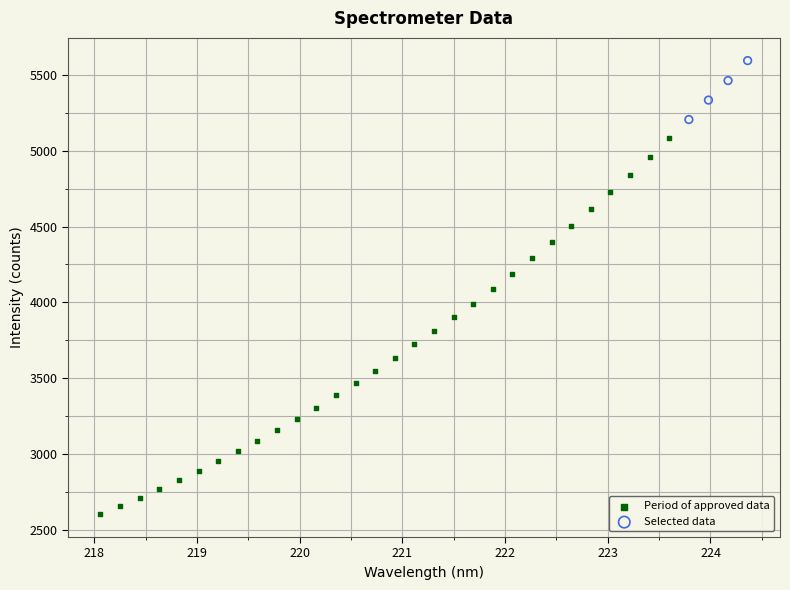

Which series has the widest spread of Y values?

Period of approved data